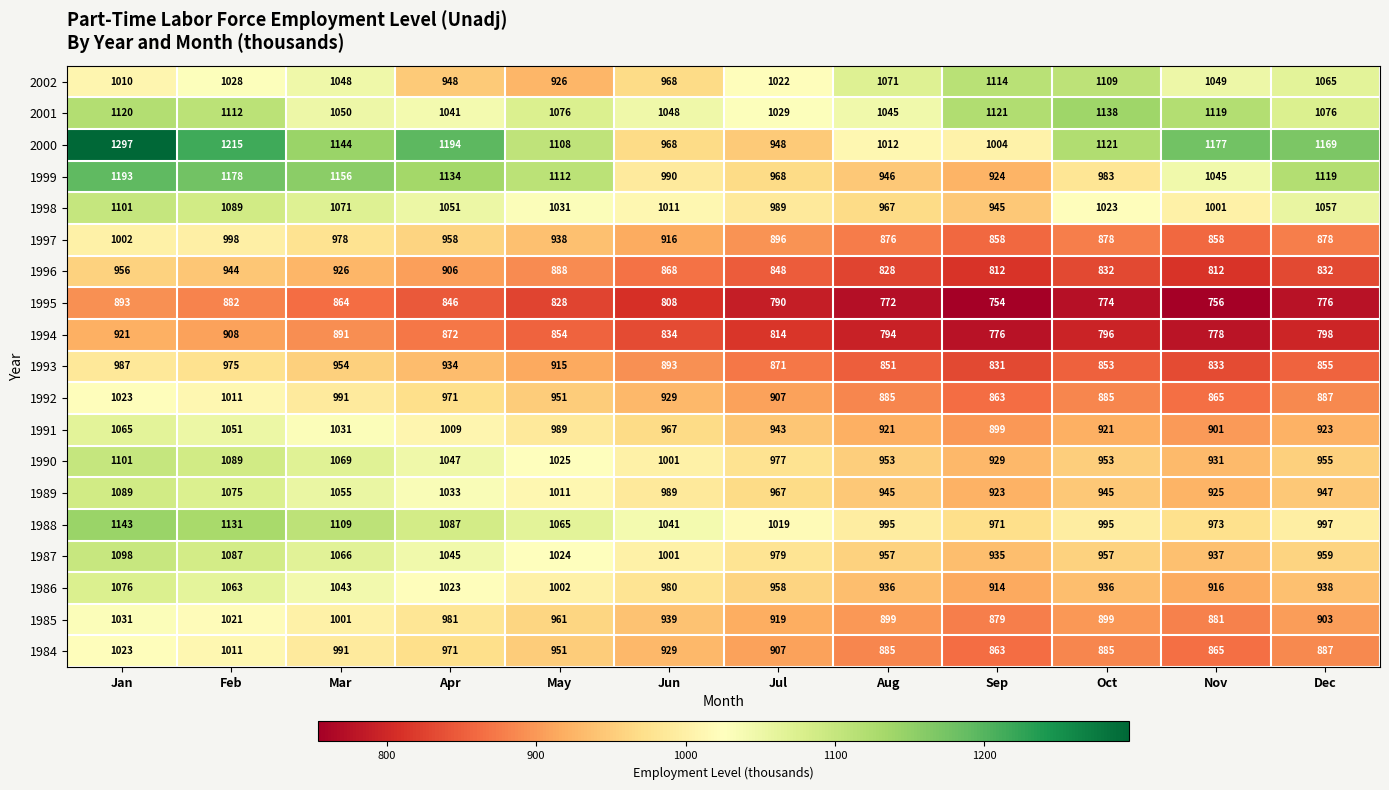

Which series has the largest range (max minus min)?

2000